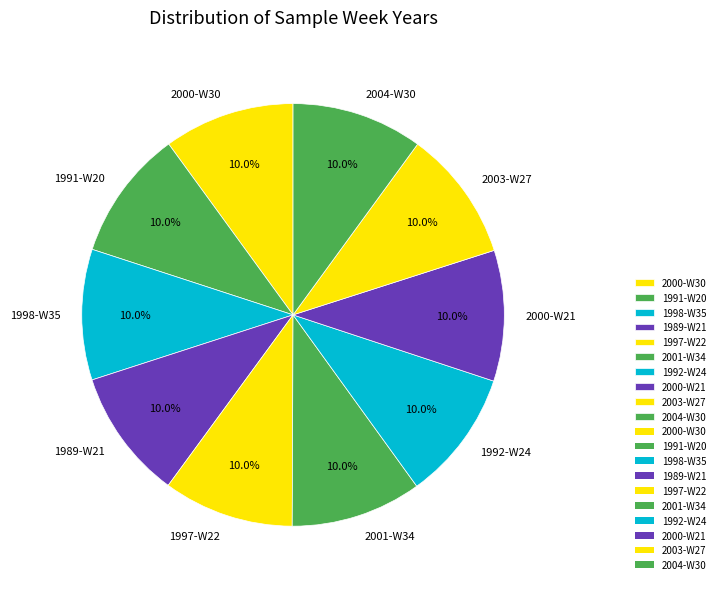

How much of the chart is everything except 2001-W34?

90.0%